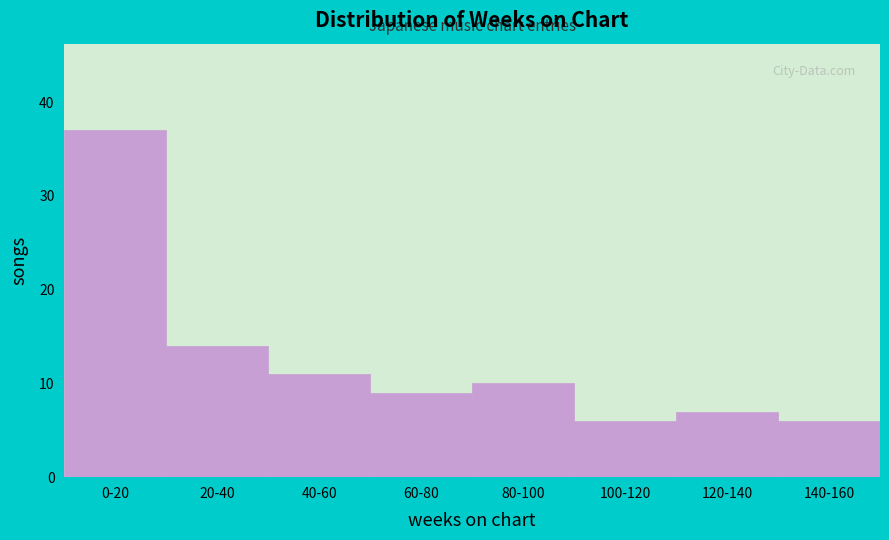

Reading left to right, list all the values displayed in this chart.

0-20=37	20-40=14	40-60=11	60-80=9	80-100=10	100-120=6	120-140=7	140-160=6